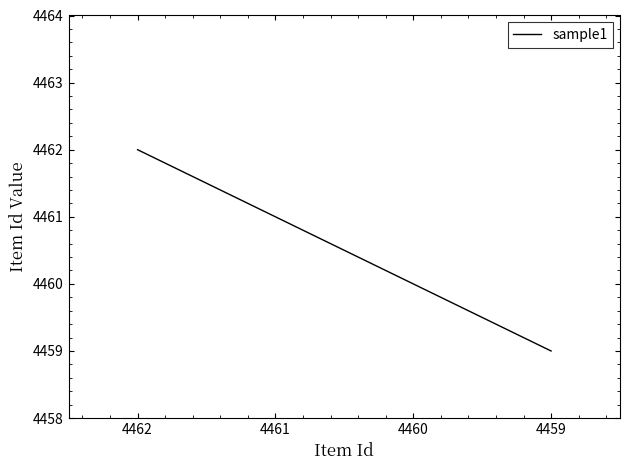

The value at 4460 is 3081. True or false?

False